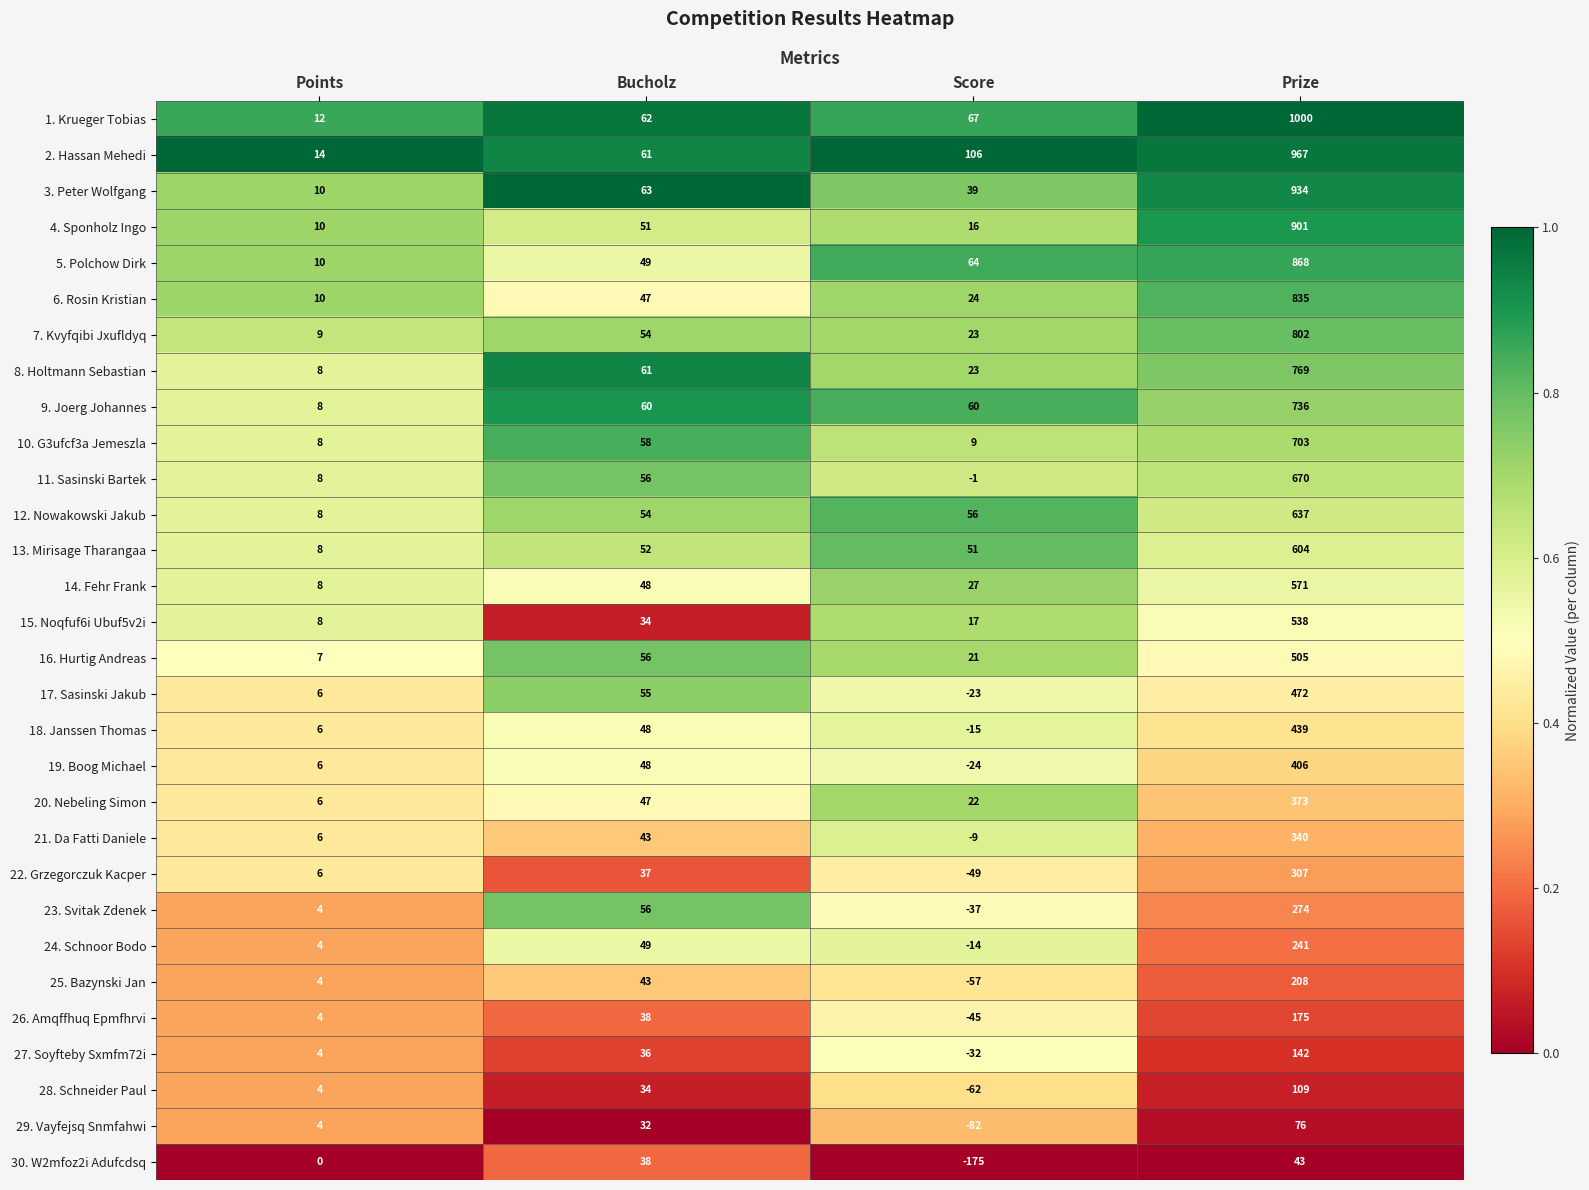

What is the difference between the 7. Kvyfqibi Jxufldyq values at Points and Prize?

793